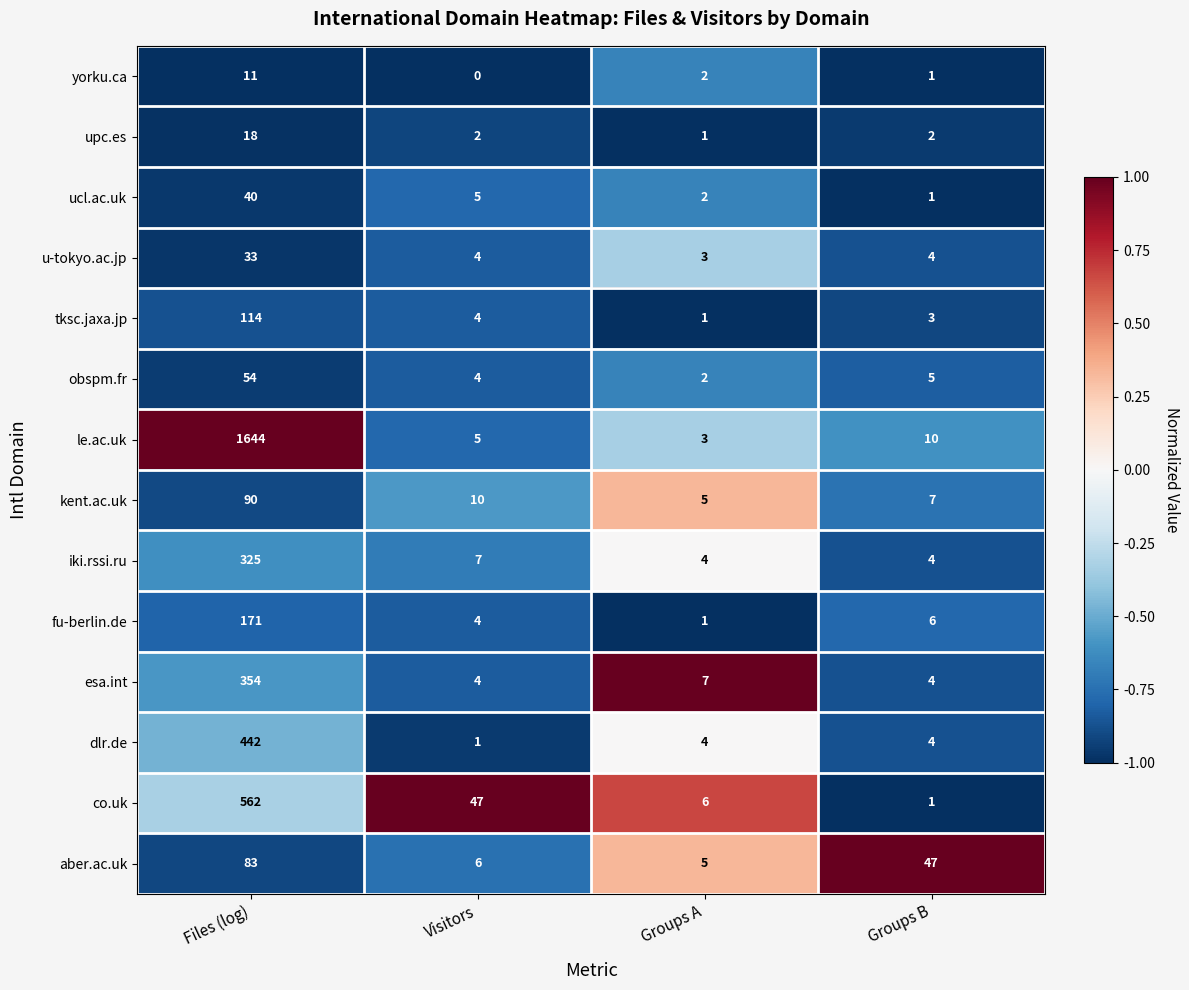

At which category is the sum across all series the highest?

Files (log)